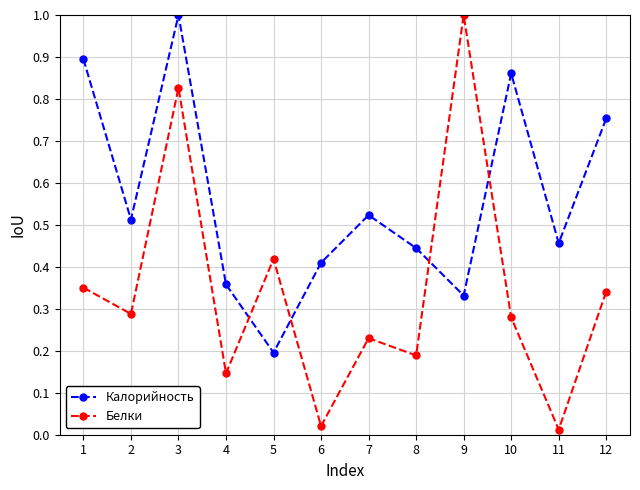

Where is the first local minimum for Белки?

2